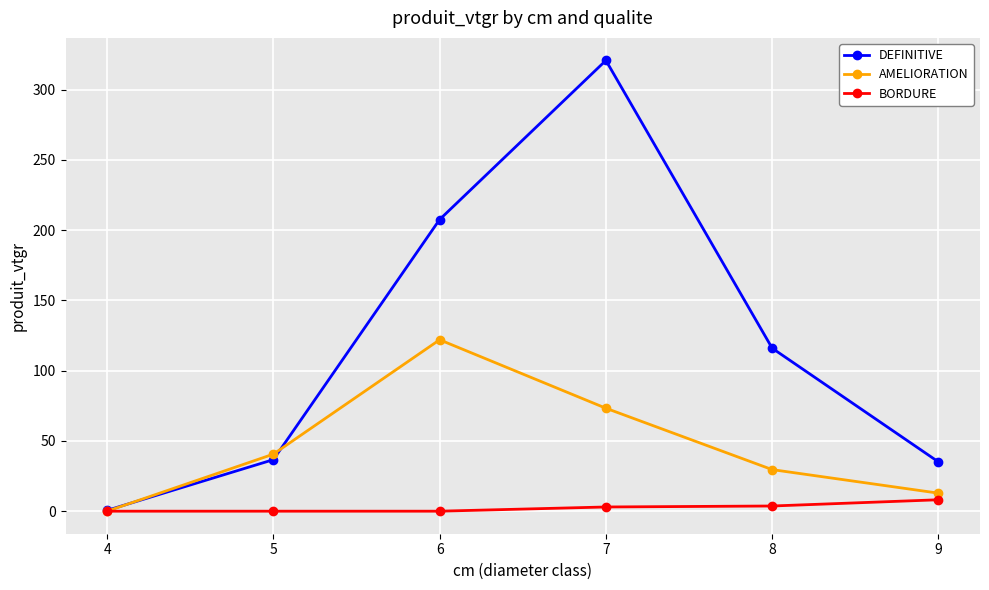

True or false: BORDURE has more than 2 points higher than both neighbors.

False